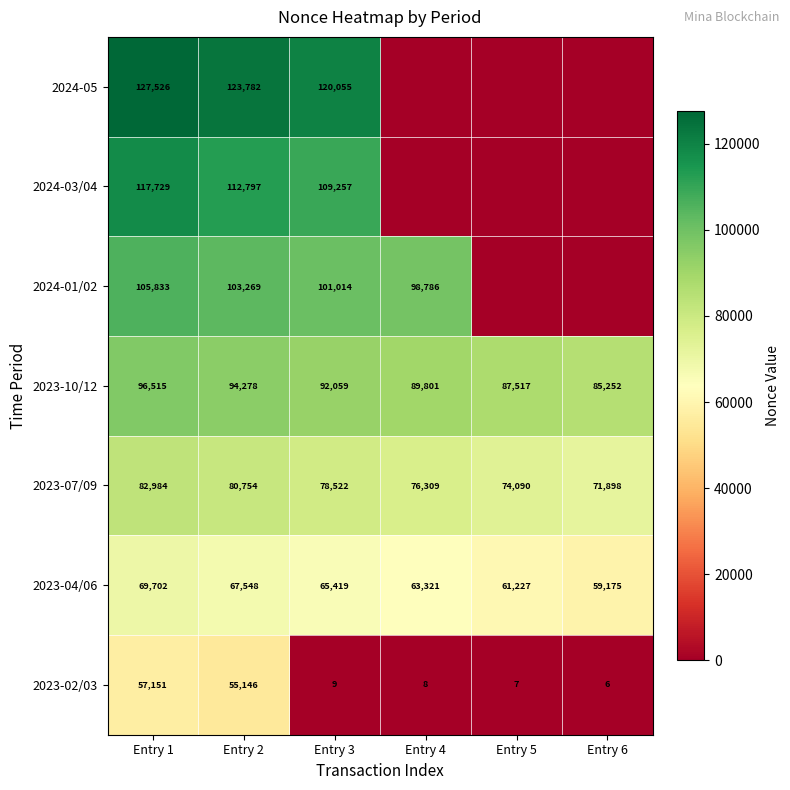

How many 2023-04/06 values are between 61227 and 67548?

4